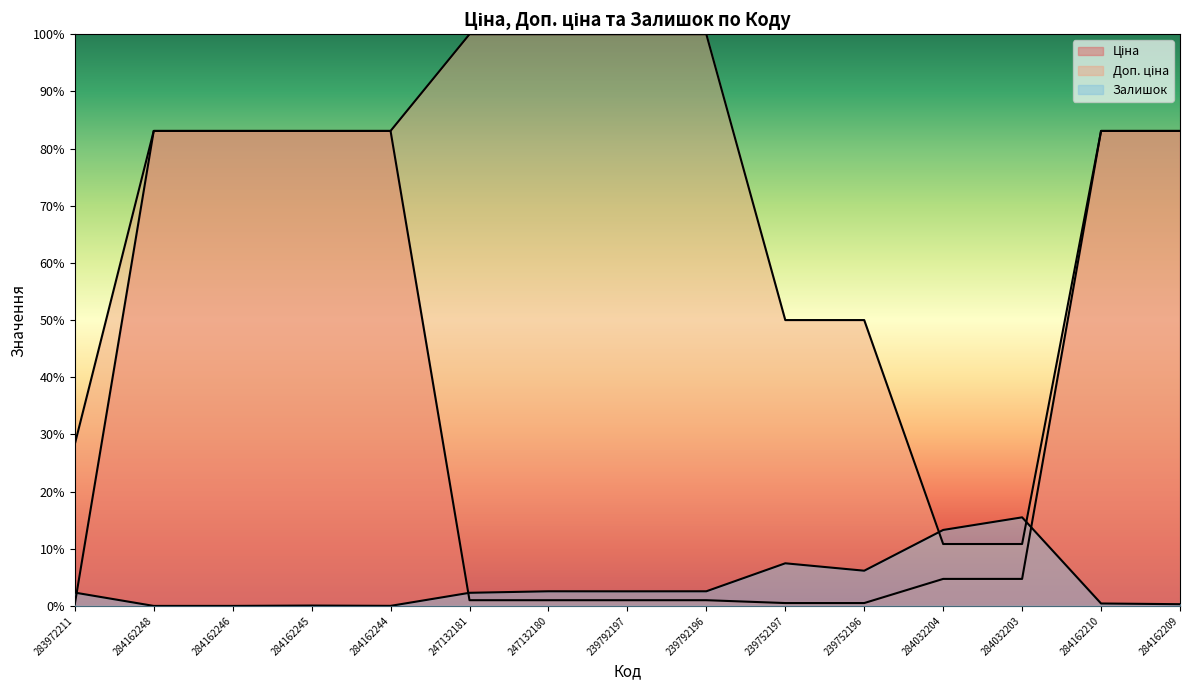

Where does the Залишок series first go above 2?

283972211